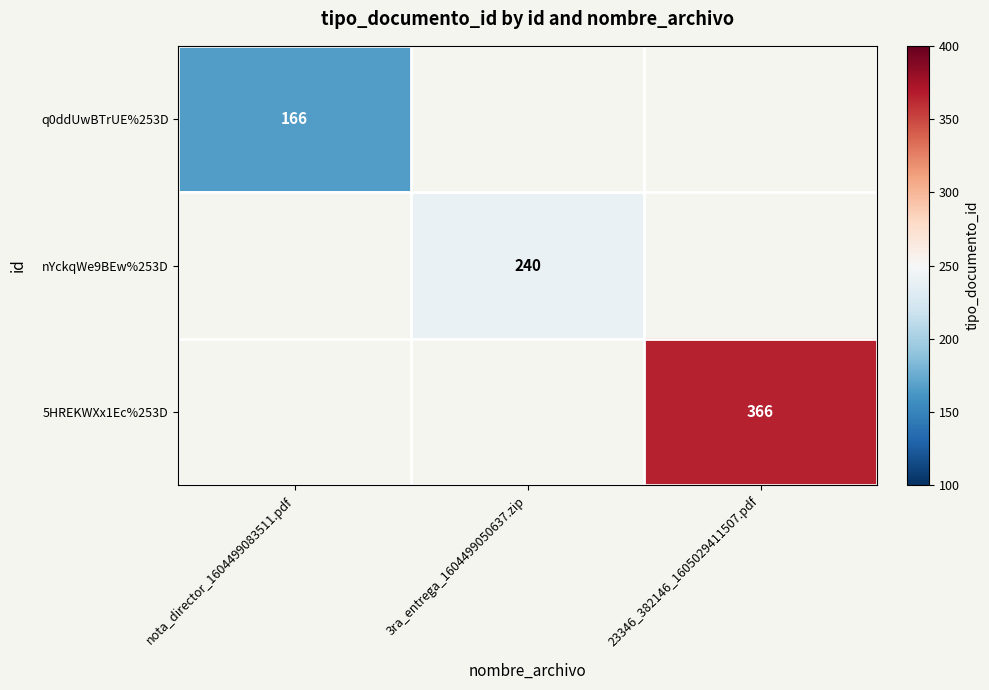

Is it true that 5HREKWXx1Ec%253D equals 102 at 23346_382146_1605029411507.pdf?

False